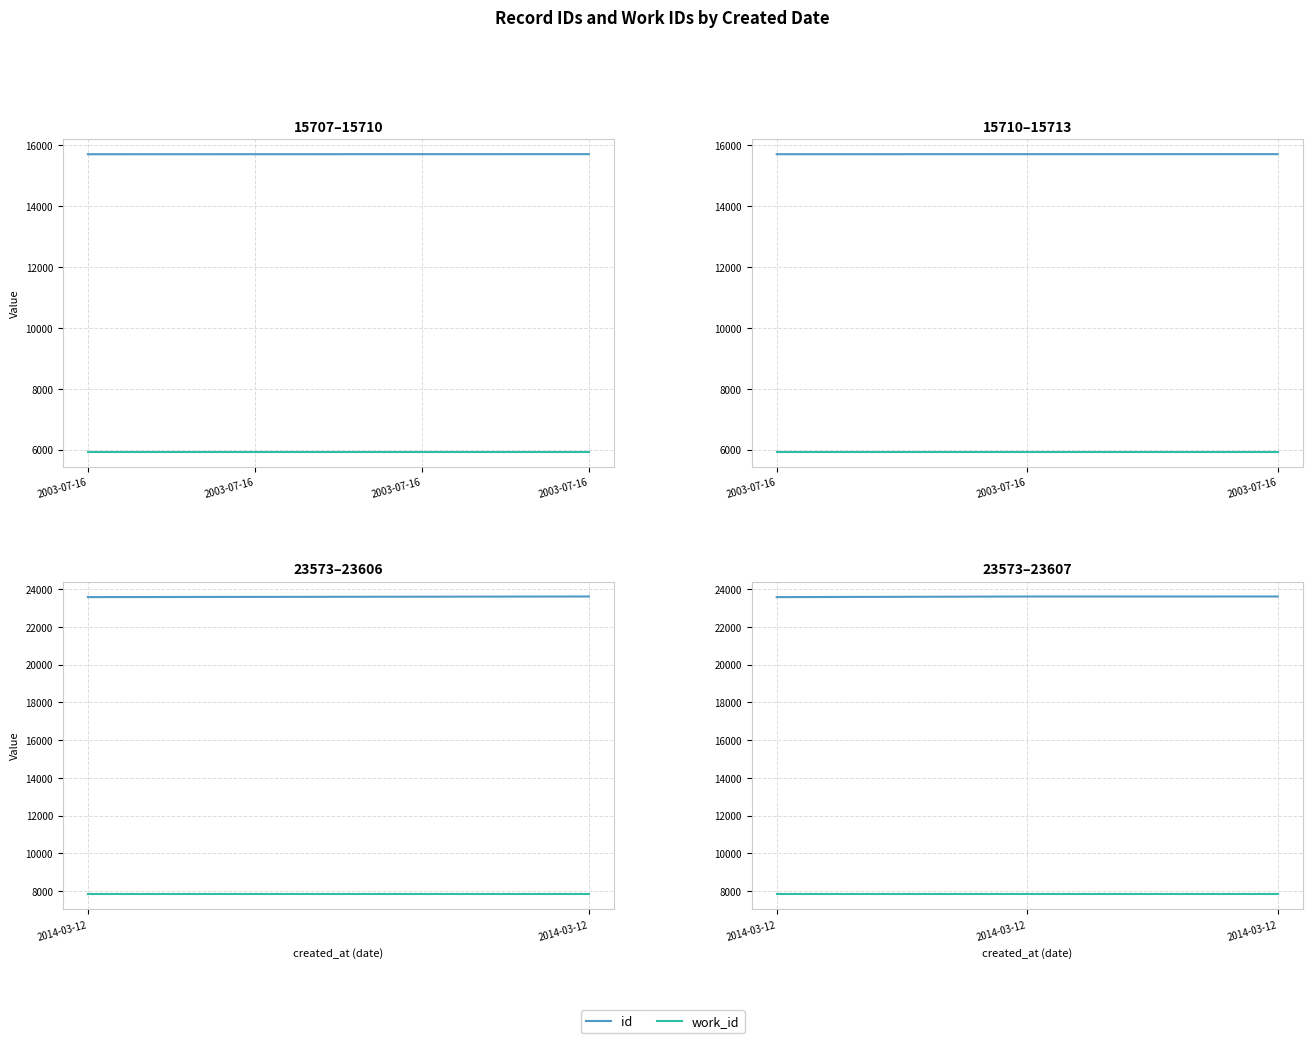

Which series has the largest total across all categories?

id